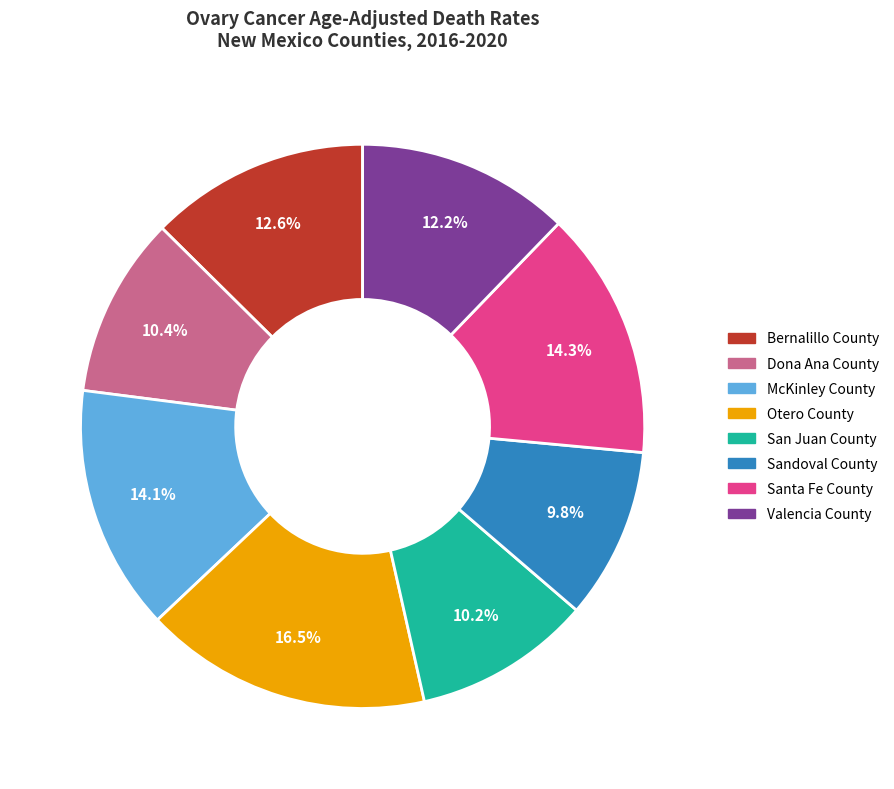

How many segments does this pie chart have?

8